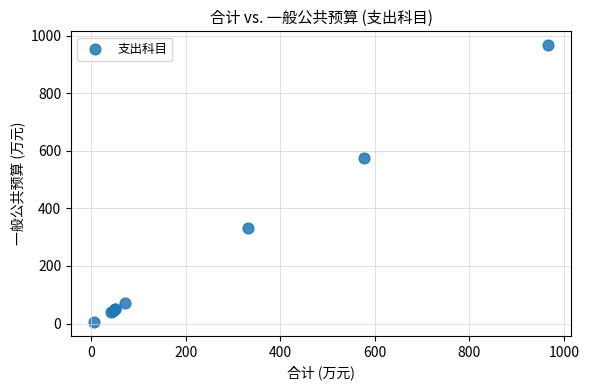

What Y value in the scatter plot is closest to 486?

575.8